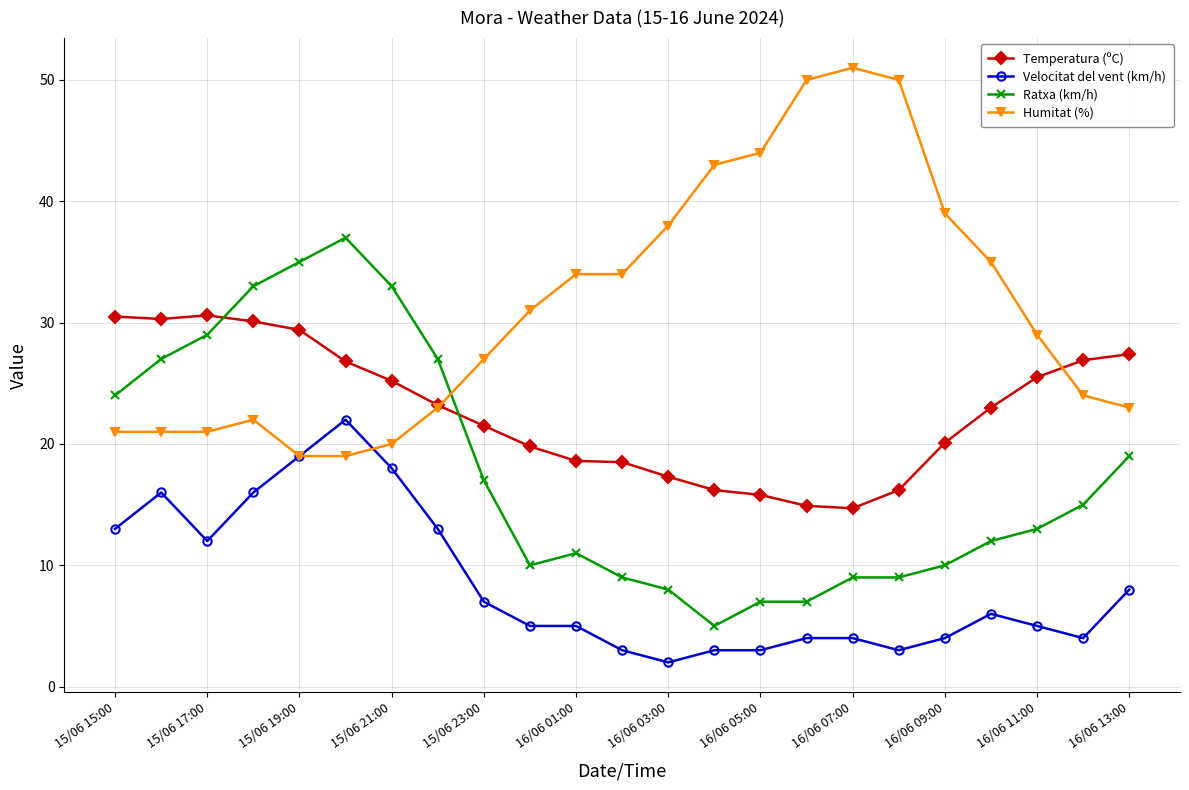

What is the difference between the second highest and second lowest values in the Velocitat del vent (km/h) series?

16.0